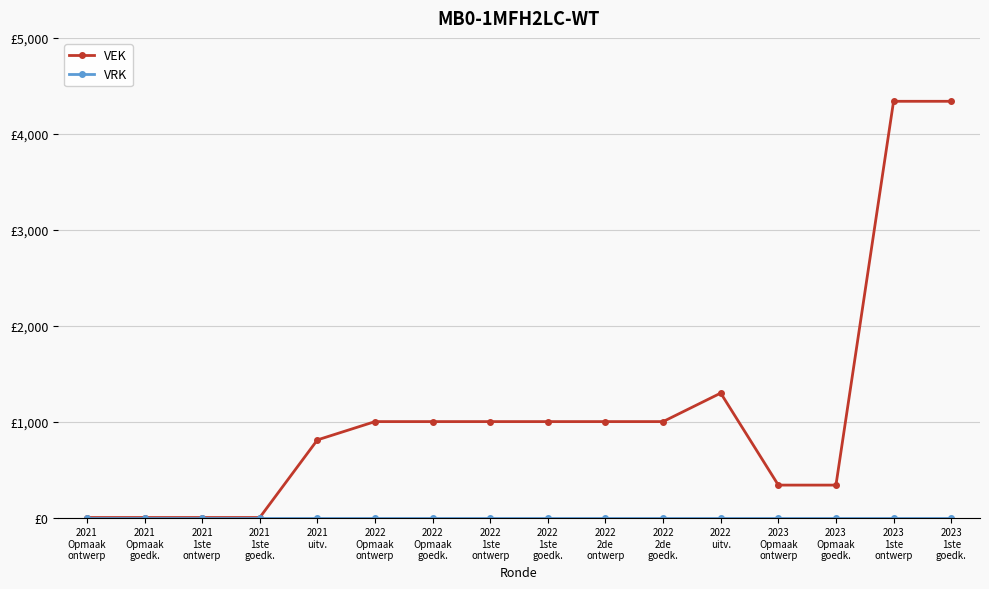

Reading right to left, what are all the values shown in this chart?

VEK: 2023
1ste
goedk.=4339	2023
1ste
ontwerp=4339	2023
Opmaak
goedk.=338	2023
Opmaak
ontwerp=338	2022
uitv.=1297	2022
2de
goedk.=1000	2022
2de
ontwerp=1000	2022
1ste
goedk.=1000	2022
1ste
ontwerp=1000	2022
Opmaak
goedk.=1000	2022
Opmaak
ontwerp=1000	2021
uitv.=809	2021
1ste
goedk.=0	2021
1ste
ontwerp=0	2021
Opmaak
goedk.=0	2021
Opmaak
ontwerp=0
VRK: 2023
1ste
goedk.=0	2023
1ste
ontwerp=0	2023
Opmaak
goedk.=0	2023
Opmaak
ontwerp=0	2022
uitv.=0	2022
2de
goedk.=0	2022
2de
ontwerp=0	2022
1ste
goedk.=0	2022
1ste
ontwerp=0	2022
Opmaak
goedk.=0	2022
Opmaak
ontwerp=0	2021
uitv.=0	2021
1ste
goedk.=0	2021
1ste
ontwerp=0	2021
Opmaak
goedk.=0	2021
Opmaak
ontwerp=0